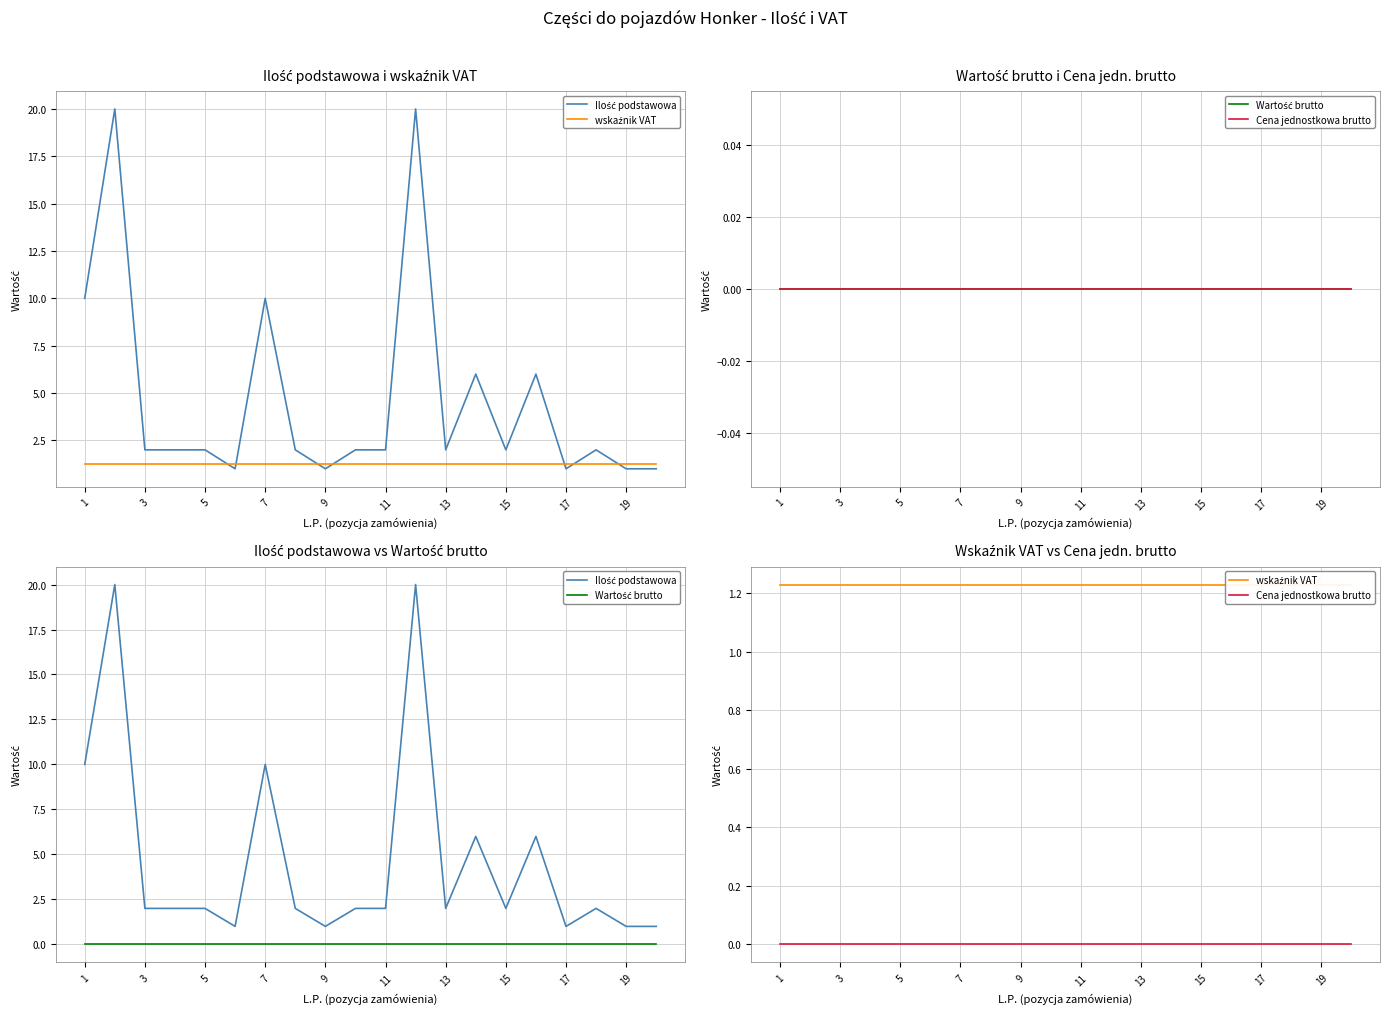

Which category has the lowest value across all series?

1